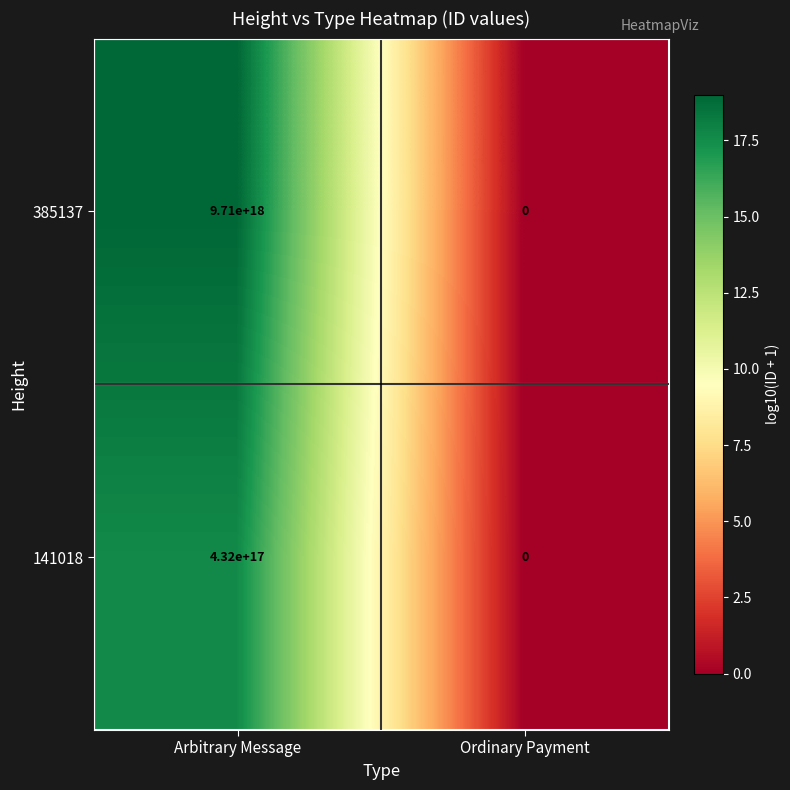

Which category has the lowest value in the 141018 series?

Ordinary Payment